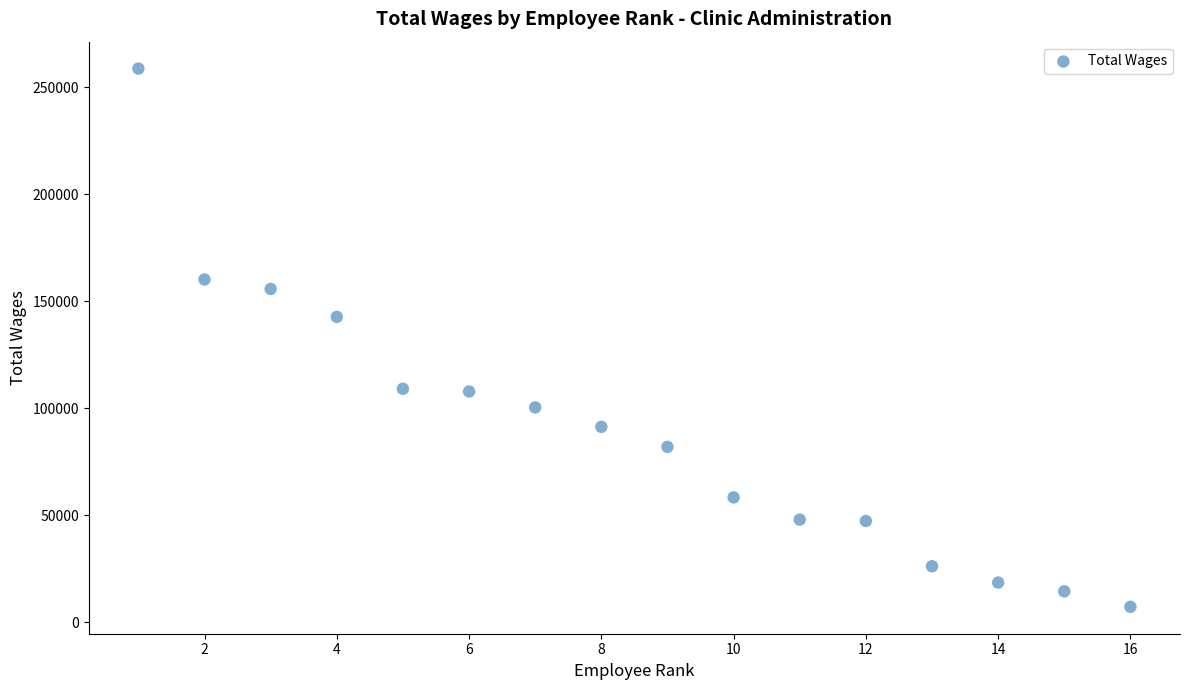

What is the range of Y values (max minus min)?

251477